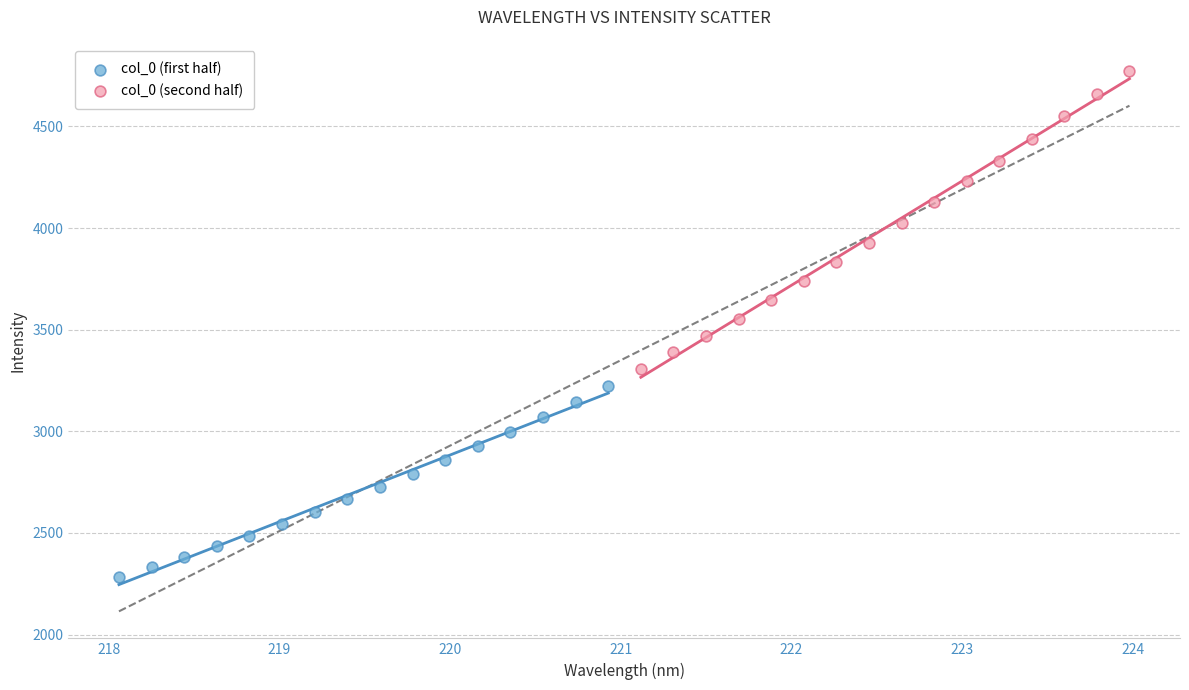

Which series reaches the maximum Y coordinate?

col_0 (second half)